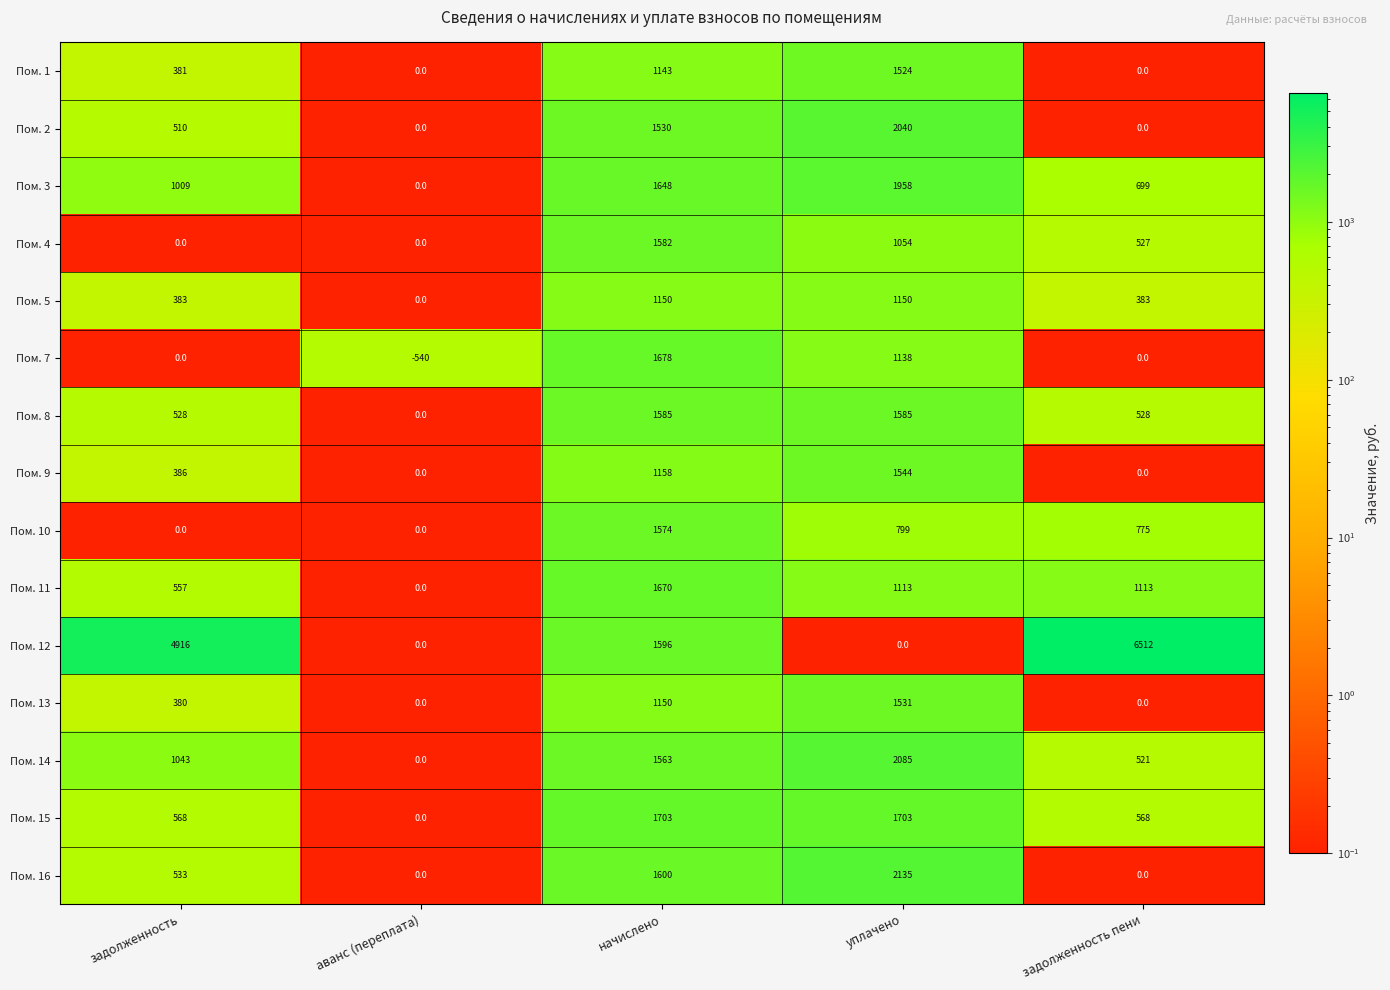

At which category does the chart reach its minimum across all series?

аванс (переплата)